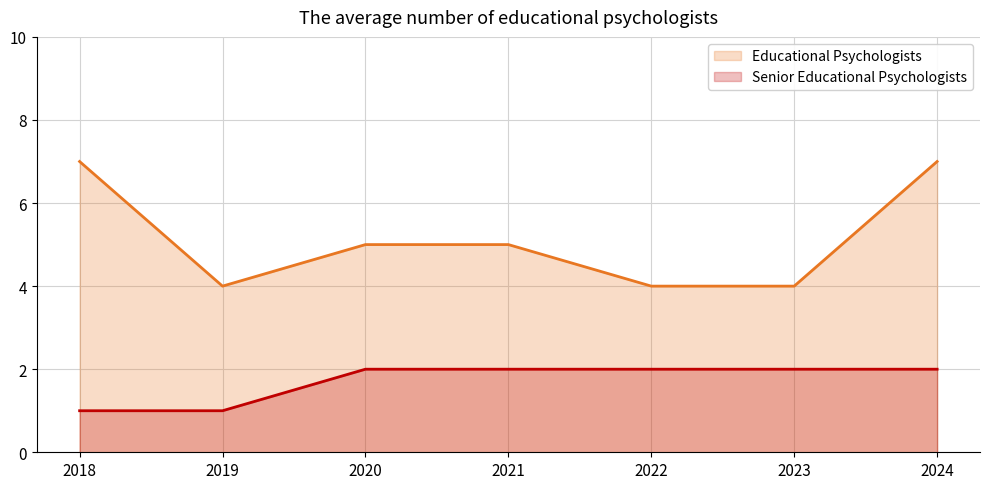

What is the minimum value shown in the chart?

1